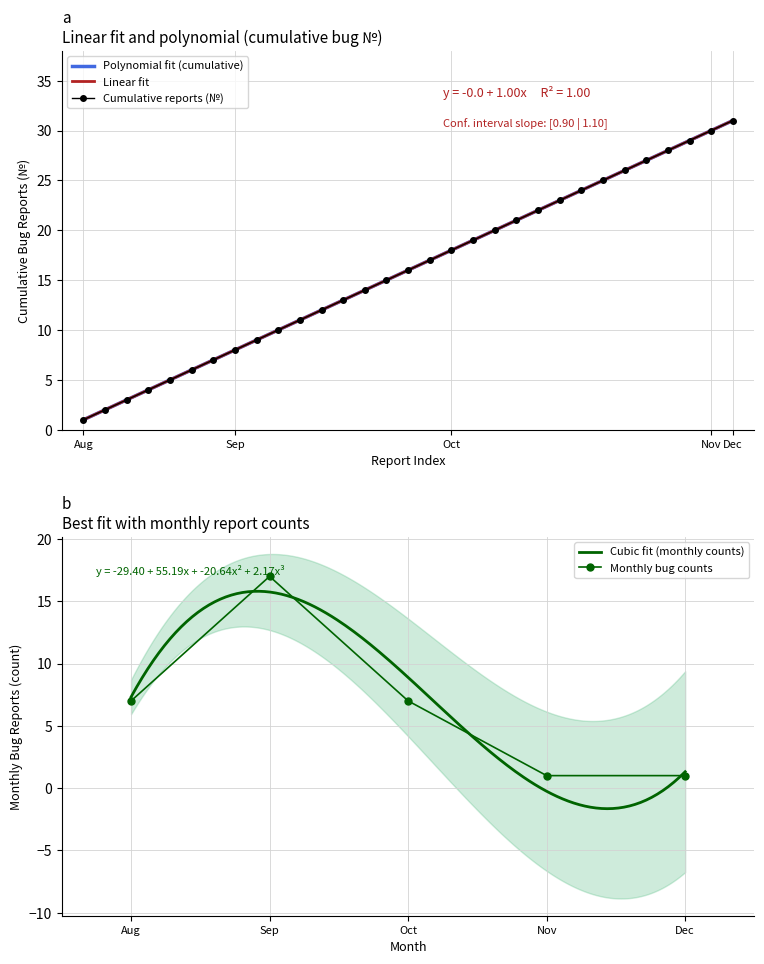

The value at 2016-08-23 is 7. True or false?

True